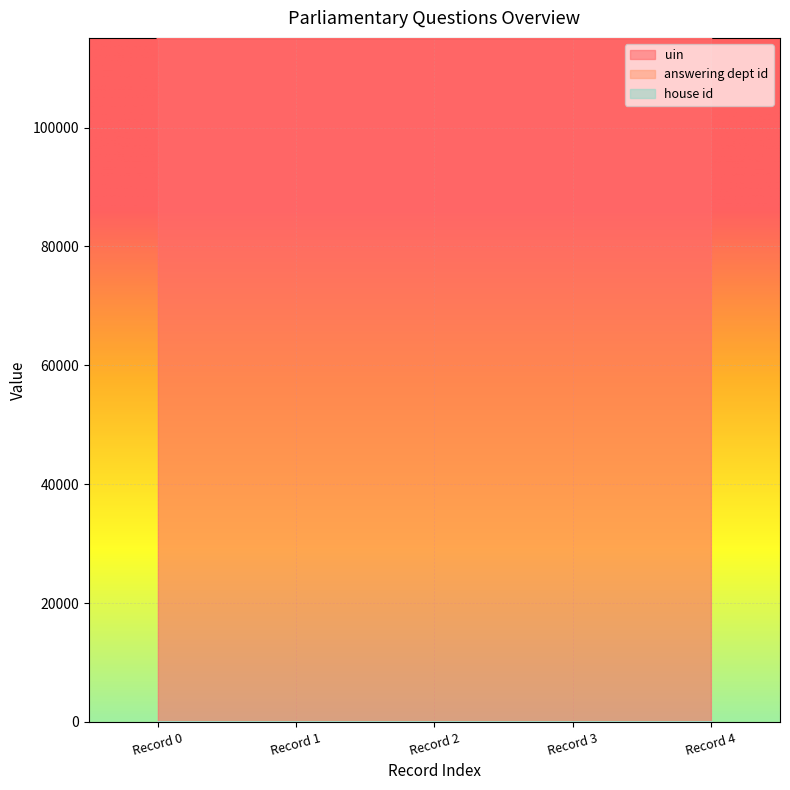

Which series has the largest total across all categories?

uin